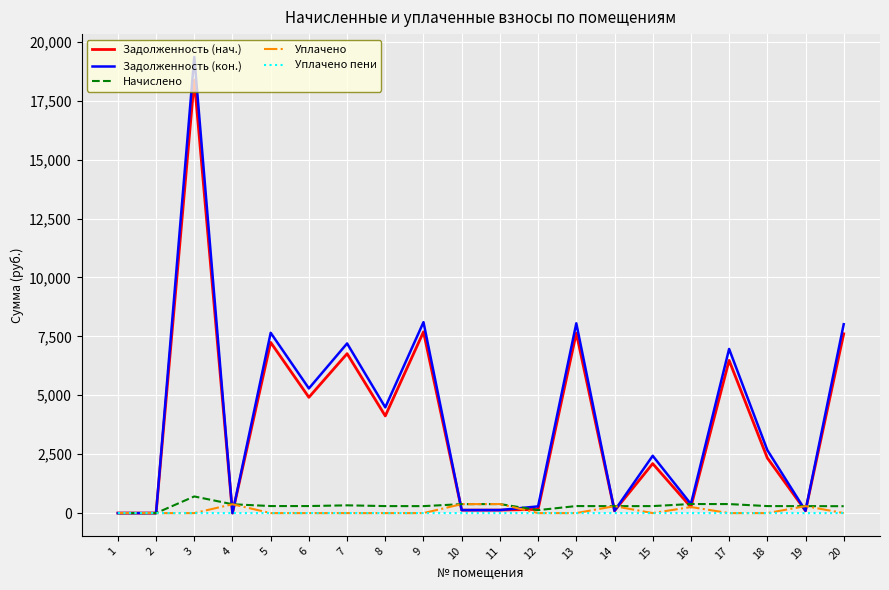

What is the maximum value for Задолженность (кон.)?

19362.0